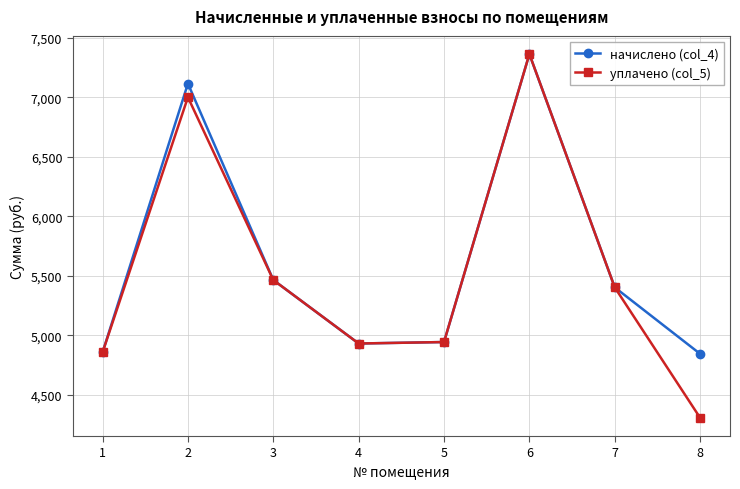

What is the difference between the maximum and minimum values in the уплачено (col_5) series?

3059.4